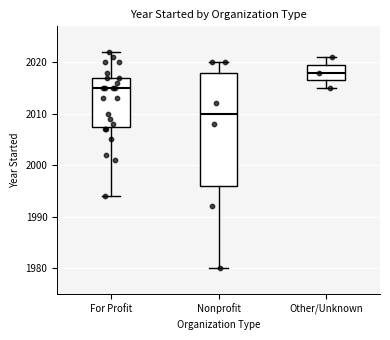

Reading left to right, transcribe this box plot: for each box, give where its median line is, the range the box spans, and where its two whiskers end, as read against the y-axis. The values are not printed on the chart, so give them approximately, as read against the axis.

For Profit: median 2015, box 2008 to 2017, whiskers 1994 to 2022
Nonprofit: median 2010, box 1996 to 2018, whiskers 1980 to 2020
Other/Unknown: median 2018, box 2017 to 2020, whiskers 2015 to 2021